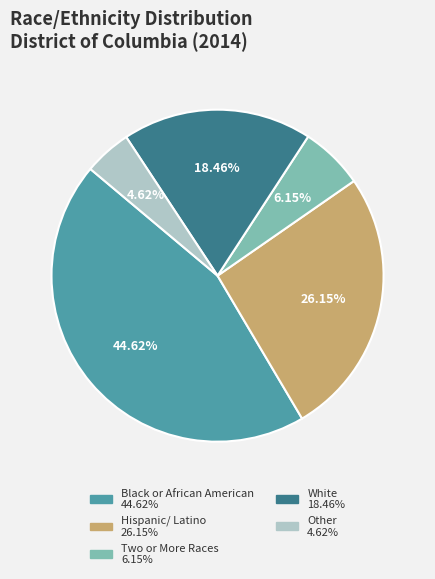

Which category has the biggest portion of the pie?

Black or African American